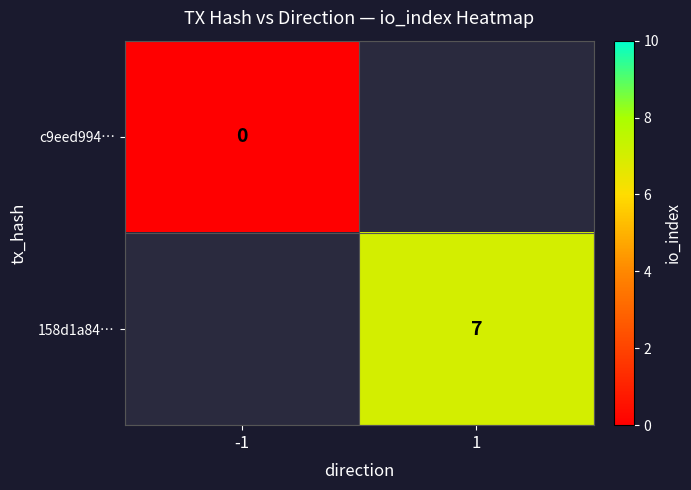

The value of 158d1a84… at 1 is 7. True or false?

True